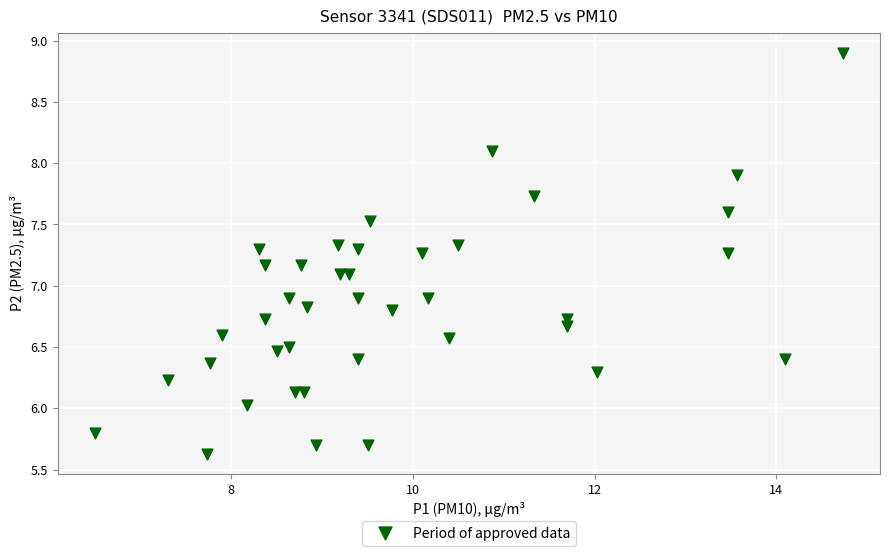

What is the range of X values (max minus min)?

8.2